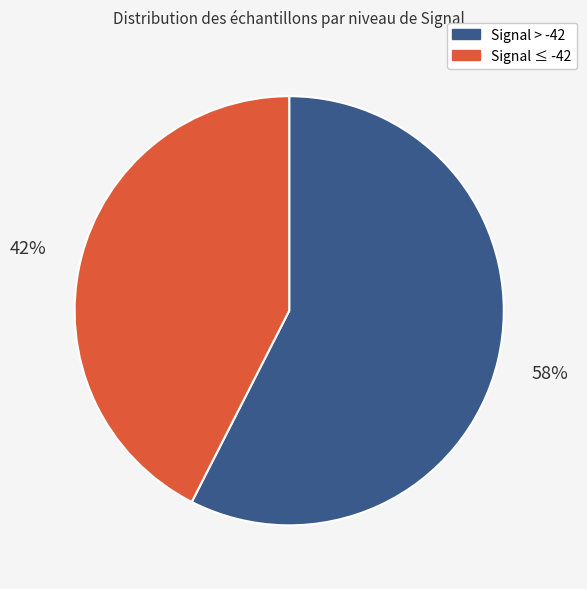

How many slices are in this pie chart?

2